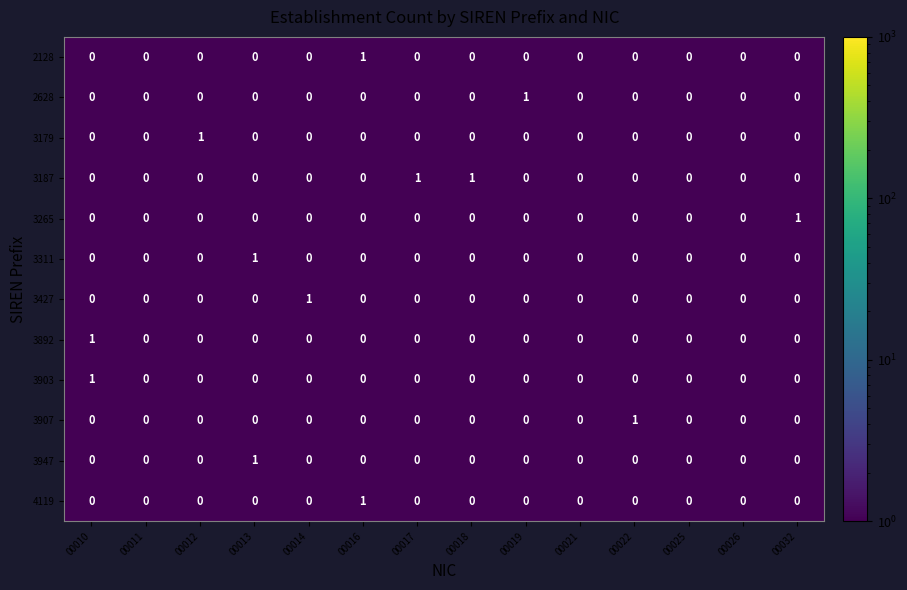

The 3179 series shows 0 at 00022. True or false?

True